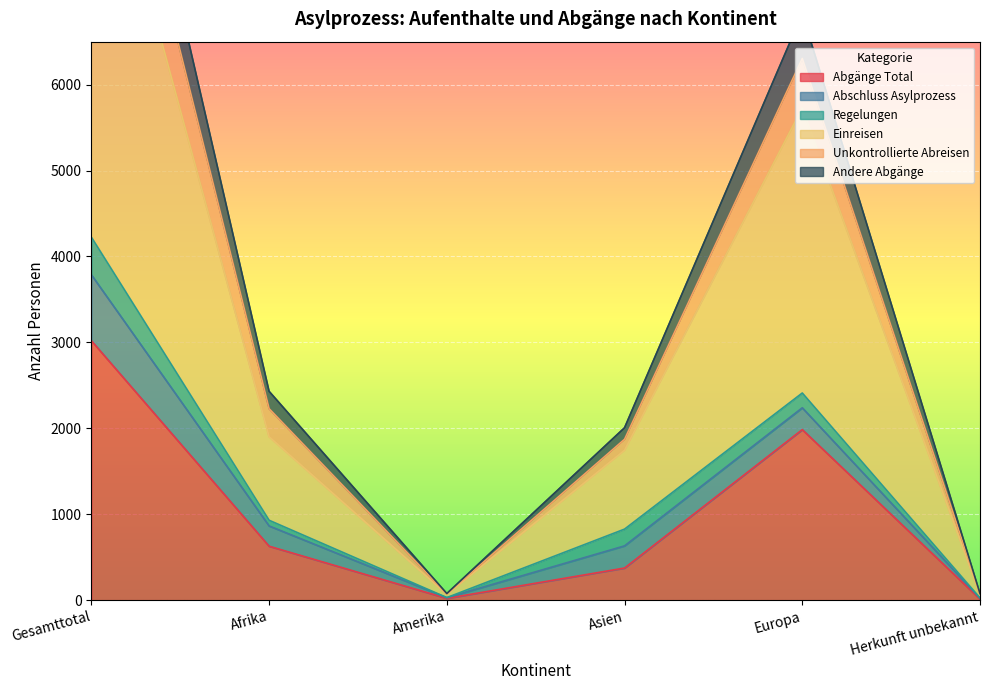

Read the Abgänge Total value at Afrika, to the nearest 100.

600